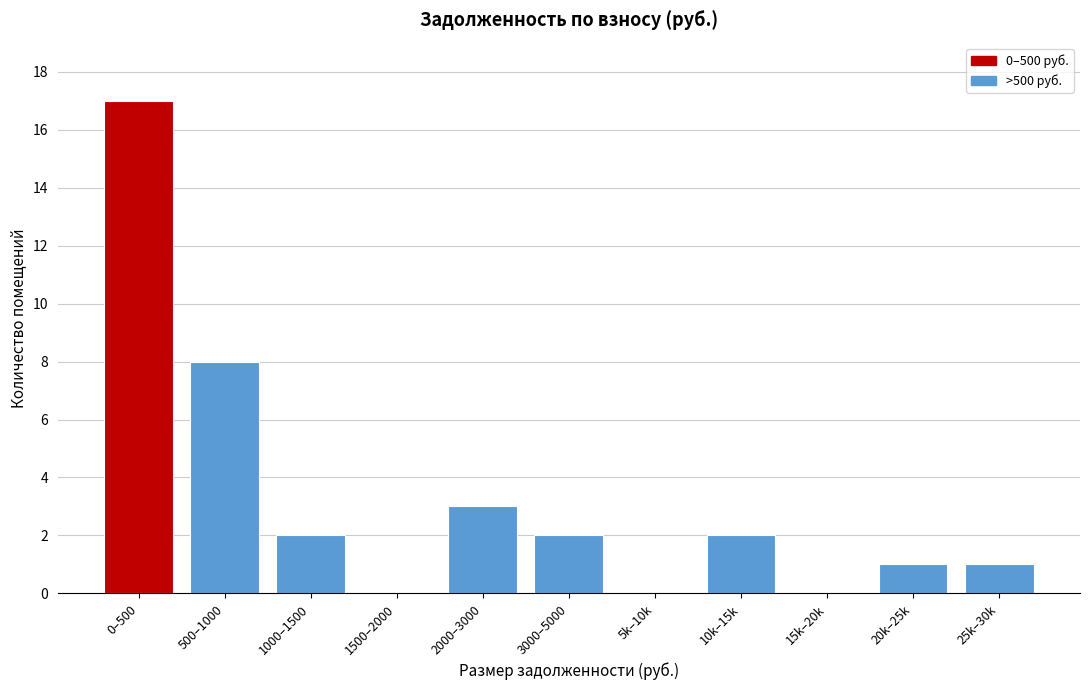

Reading right to left, extract all data points from this chart.

25k–30k=1	20k–25k=1	15k–20k=0	10k–15k=2	5k–10k=0	3000–5000=2	2000–3000=3	1500–2000=0	1000–1500=2	500–1000=8	0–500=17